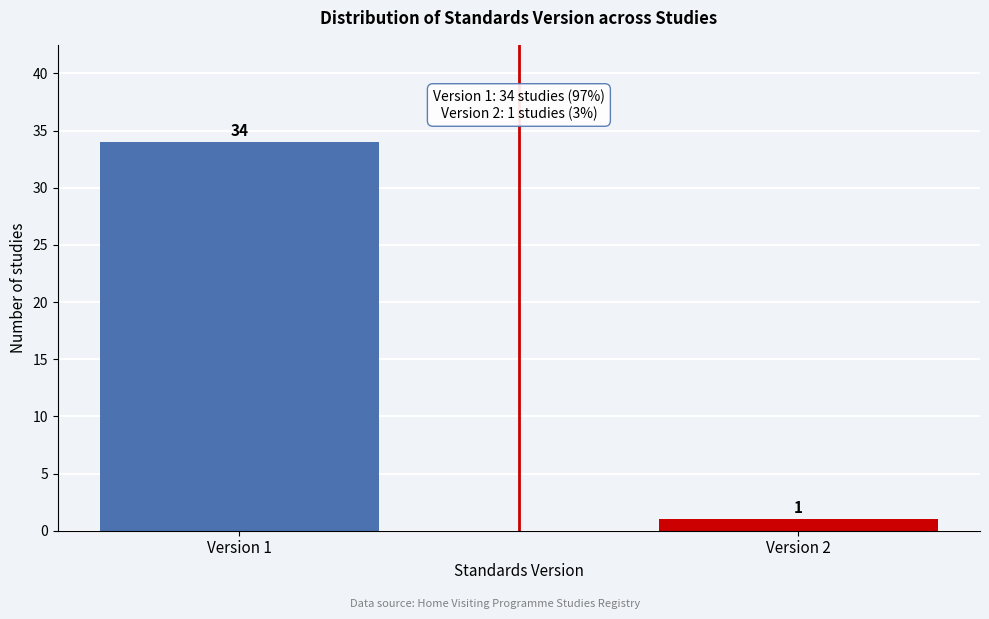

Reading right to left, list all the values displayed in this chart.

1	34